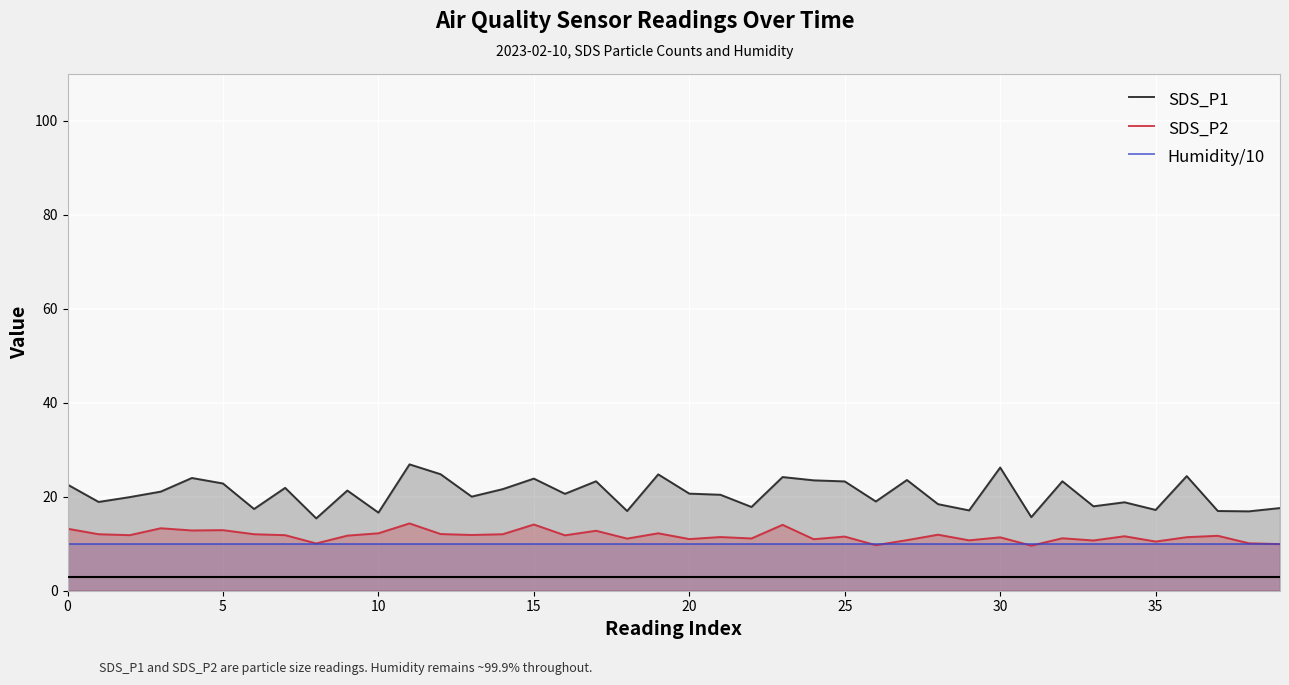

True or false: SDS_P2 and SDS_P1 cross at least once.

False